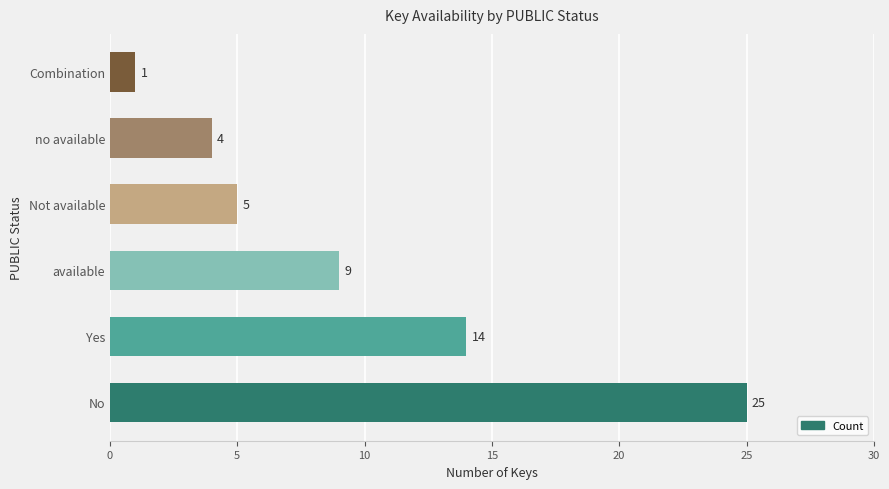

Approximately how many times larger is the value at Not available compared to Combination?

5.0